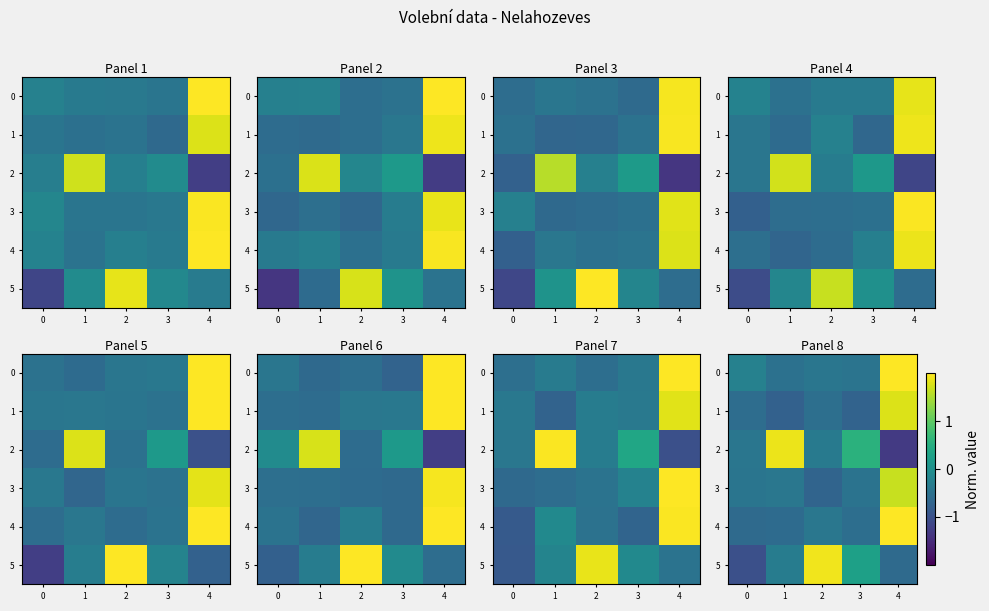

How many negative values does the row_4 series have?

4